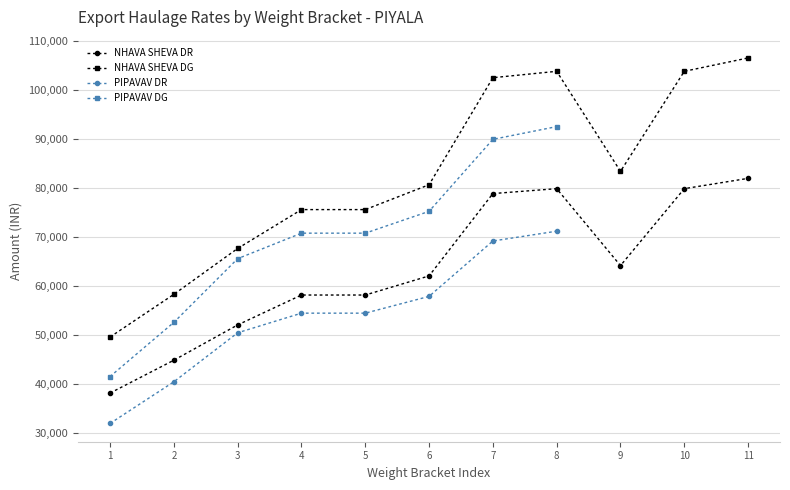

True or false: NHAVA SHEVA DG and NHAVA SHEVA DR cross at least once.

False